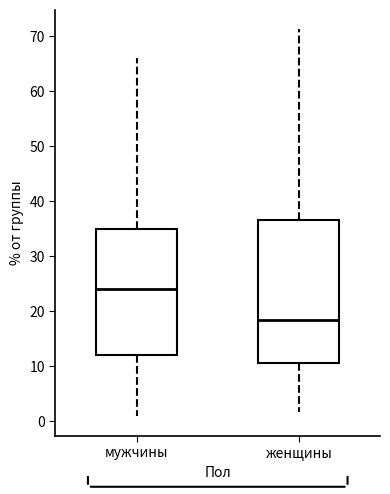

Which box's median line is the highest?

мужчины